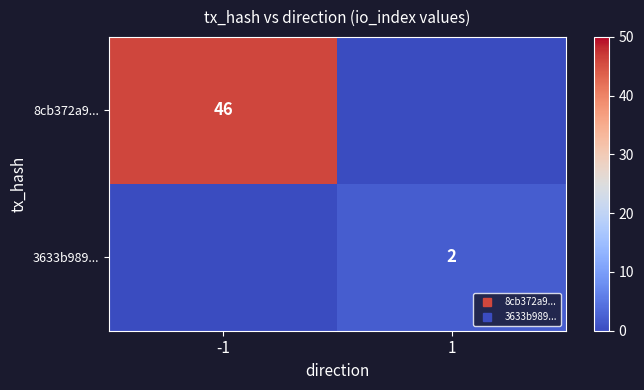

Rank the series at 1 from lowest to highest value.

8cb372a9..., 3633b989...